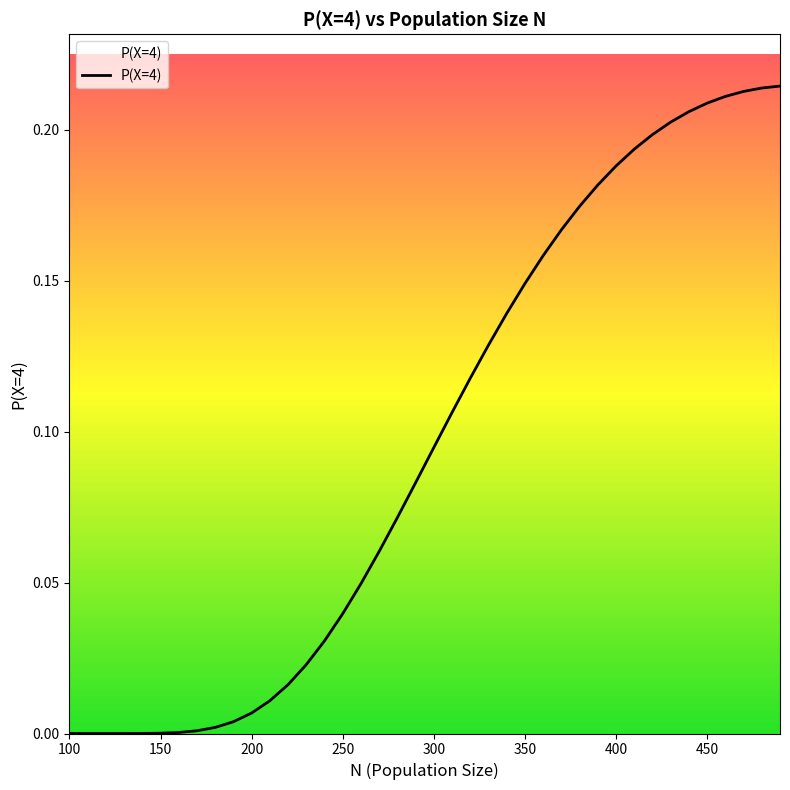

How many lines are shown in the chart?

1